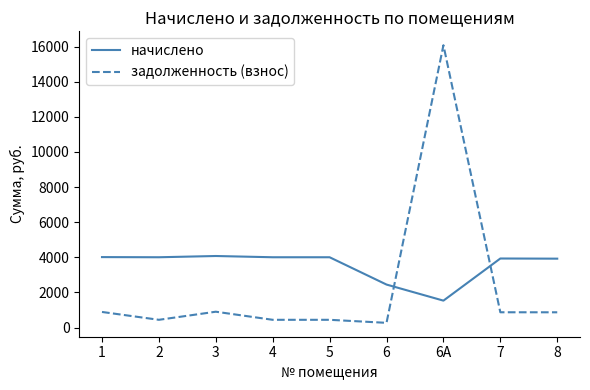

The value of начислено at 4 is 4006.3. True or false?

True